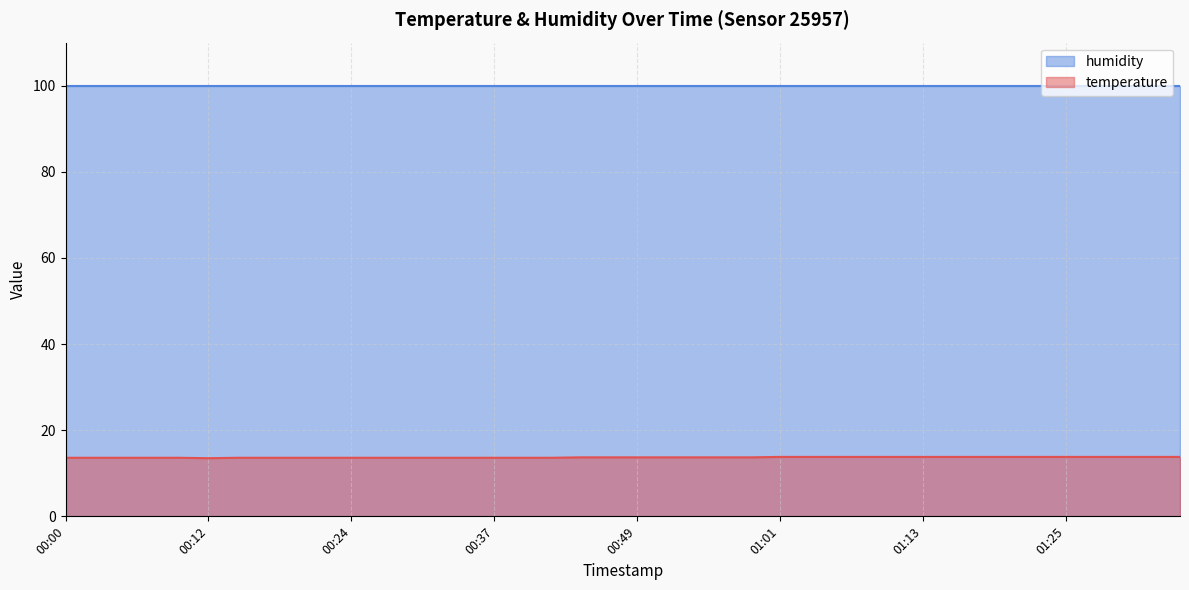

At 00:12, list the series in order from largest to smallest.

humidity, temperature